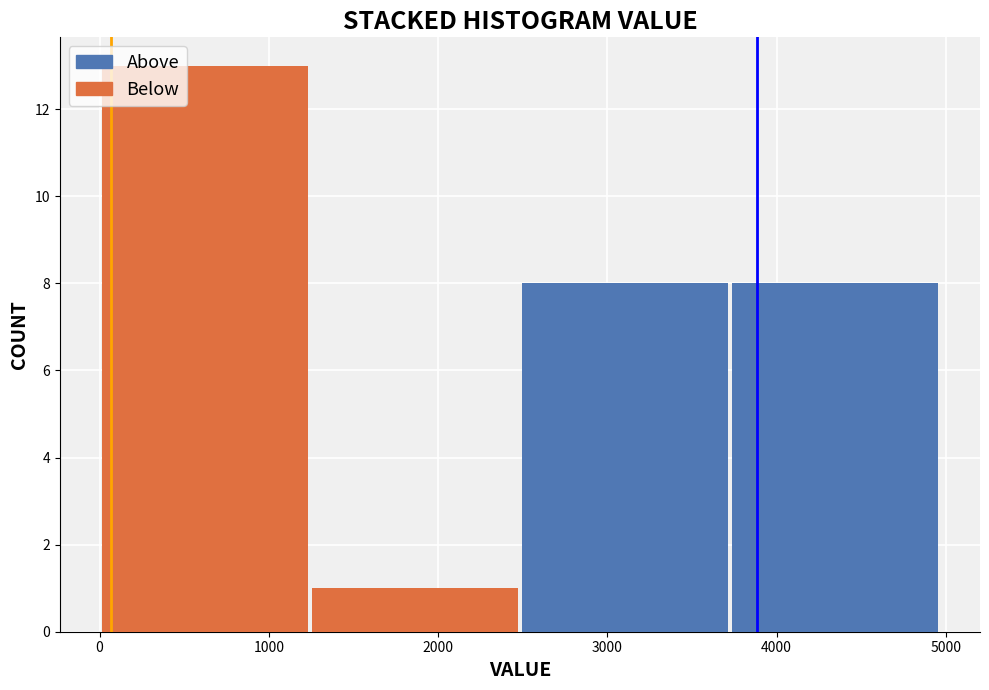

Reading left to right, transcribe this chart: for each stacked bar, give the range it covers on the x-axis and its total height. Neither the bar edges nor the heights are printed on the chart, so give them approximately, as read against the axes.

0 to 1200: 13
1200 to 2500: 1
2500 to 3700: 8
3700 to 5000: 8